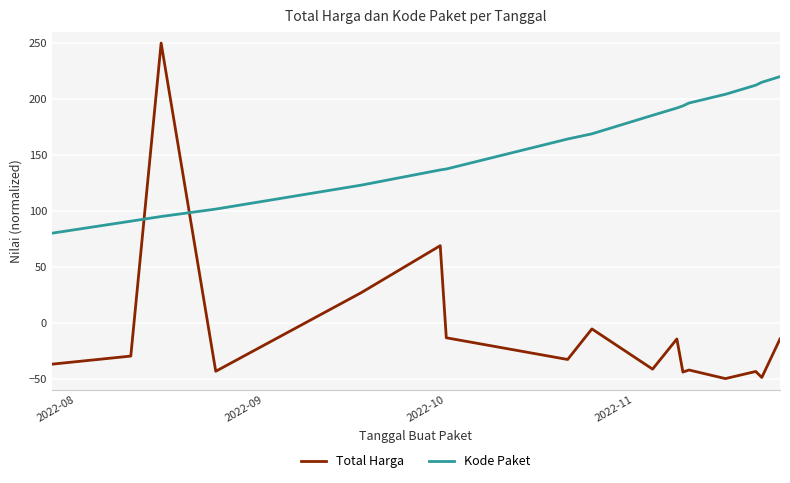

What is the average value of the Total Harga series?

-9.2